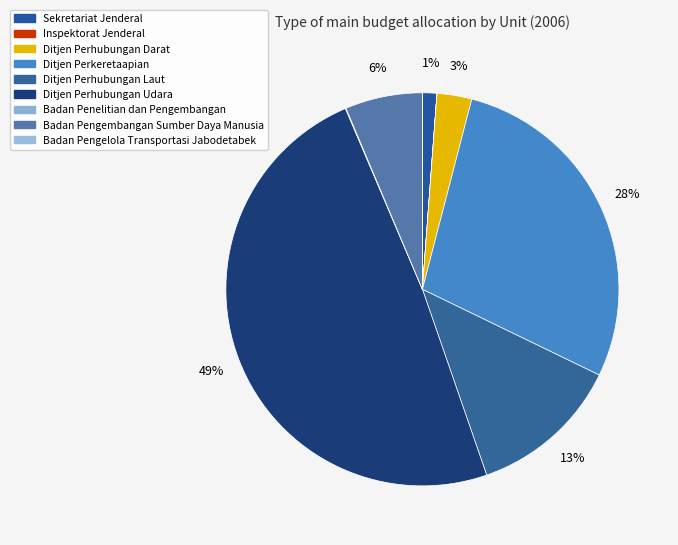

What portion of the pie excludes Ditjen Perhubungan Udara?

51.1%